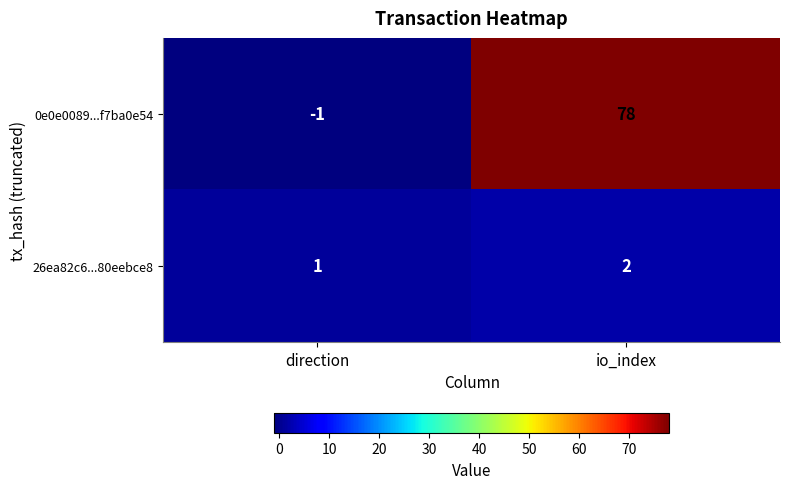

Reading right to left, list all the values displayed in this chart.

0e0e0089...f7ba0e54: io_index=78	direction=-1
26ea82c6...80eebce8: io_index=2	direction=1